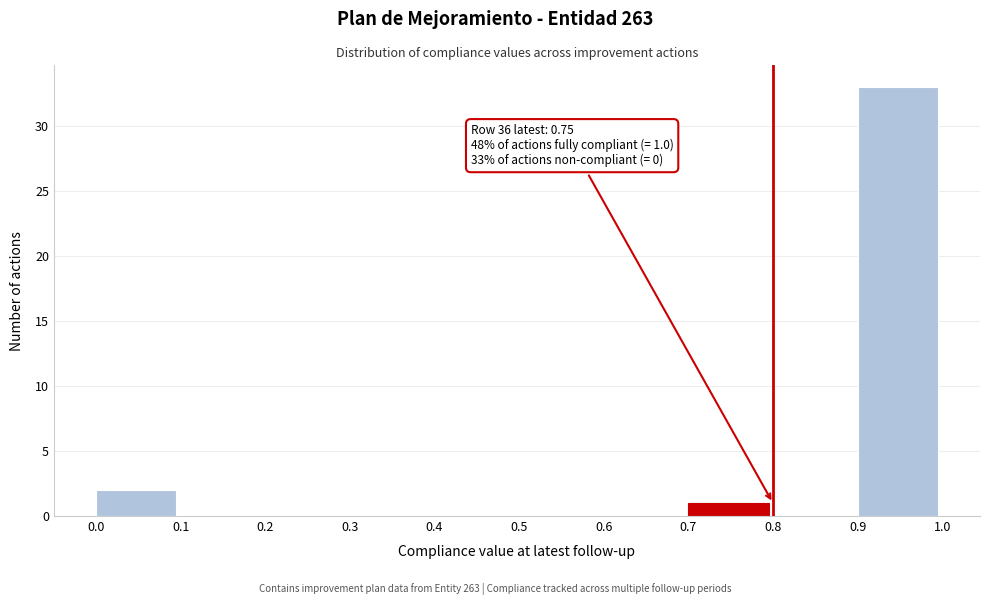

Over which range of the x-axis is the bar tallest?

0.9 to 1.0